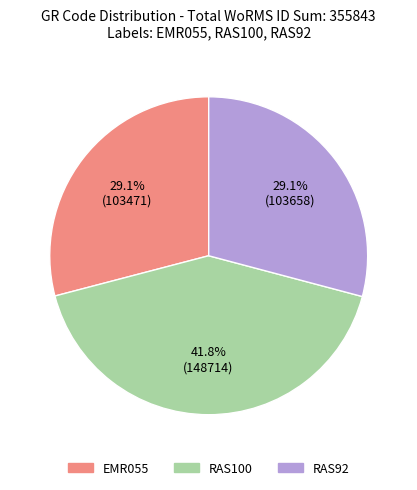

To the nearest percent, what is the difference between the RAS100 and EMR055 slice percentages?

13%